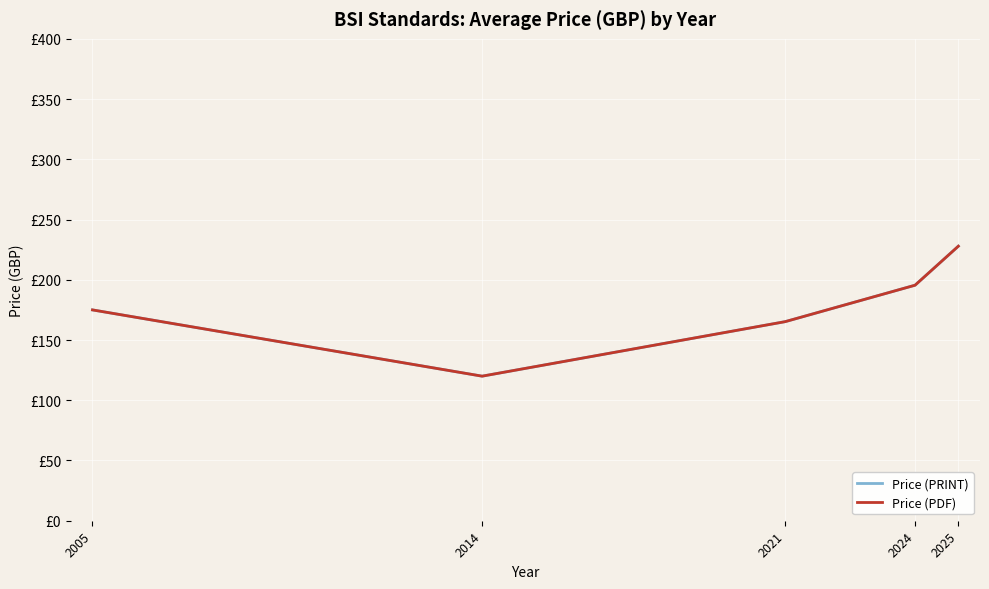

Which series changed the most between 2024 and 2025?

Price (PRINT)